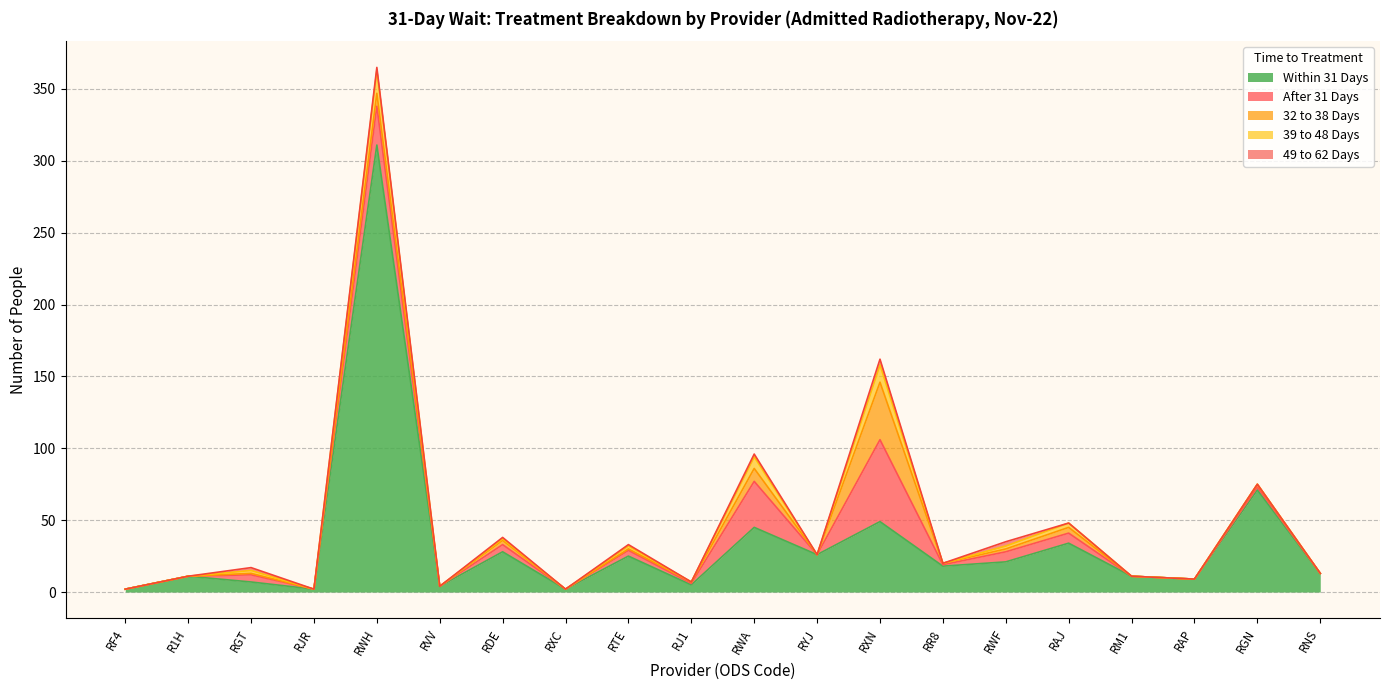

True or false: Within 31 Days and 49 to 62 Days intersect in this chart.

False